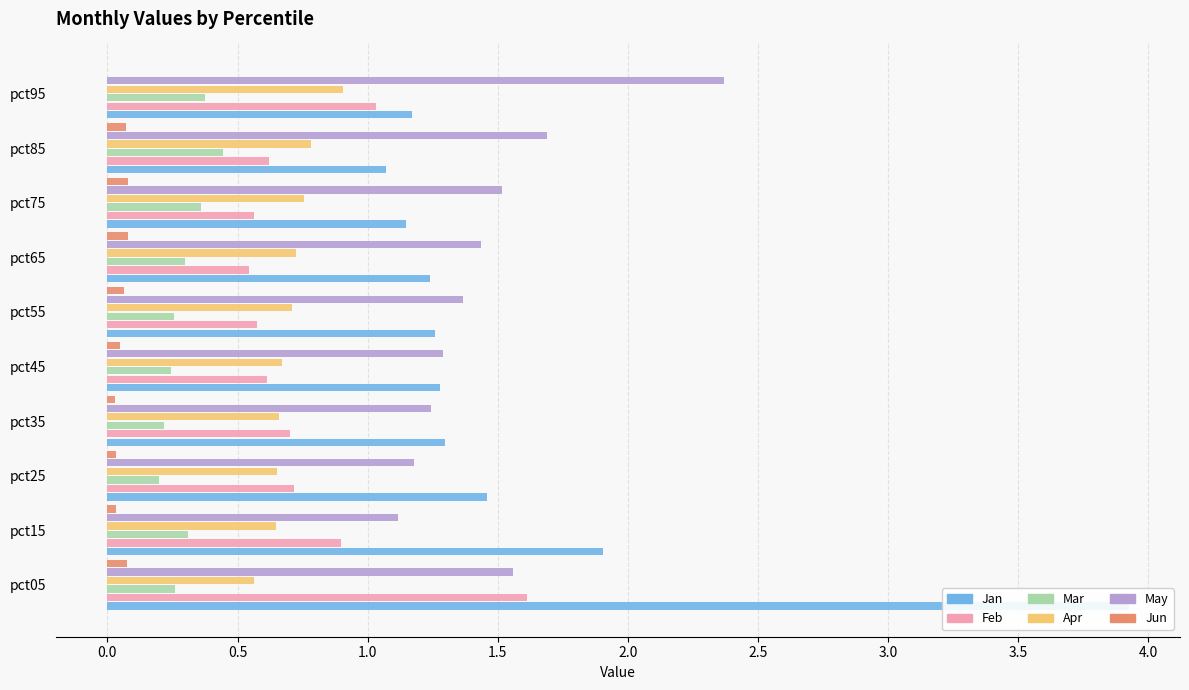

What value does the Jun series have at pct55?

0.1